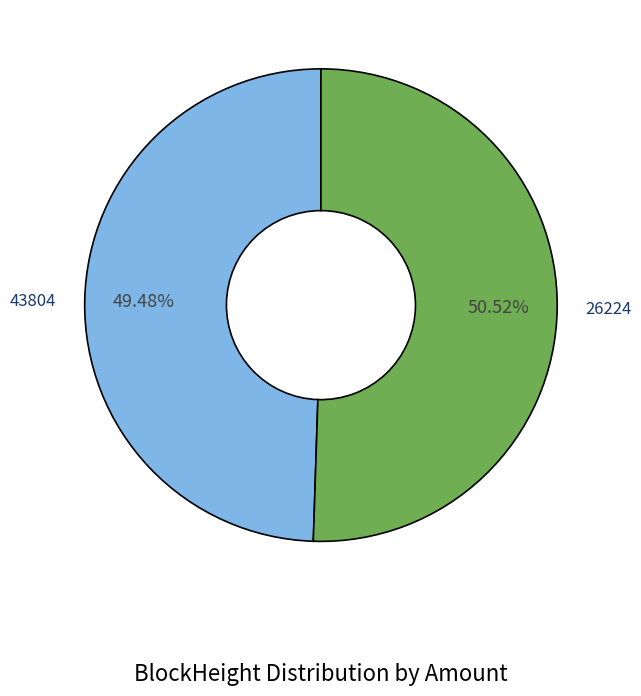

Is 43804 the majority of the pie?

No